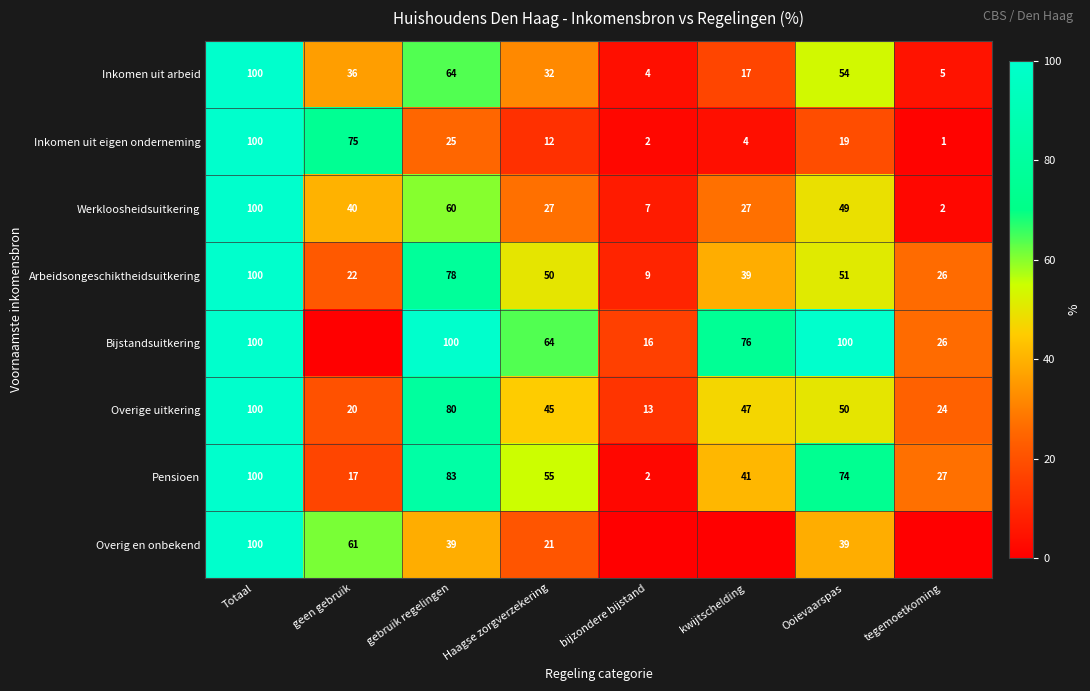

What is the maximum value for Inkomen uit arbeid?

100